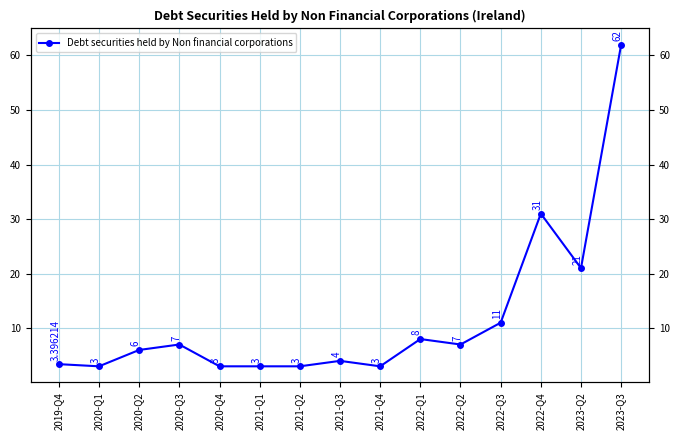

Count the number of categories in the chart.

15